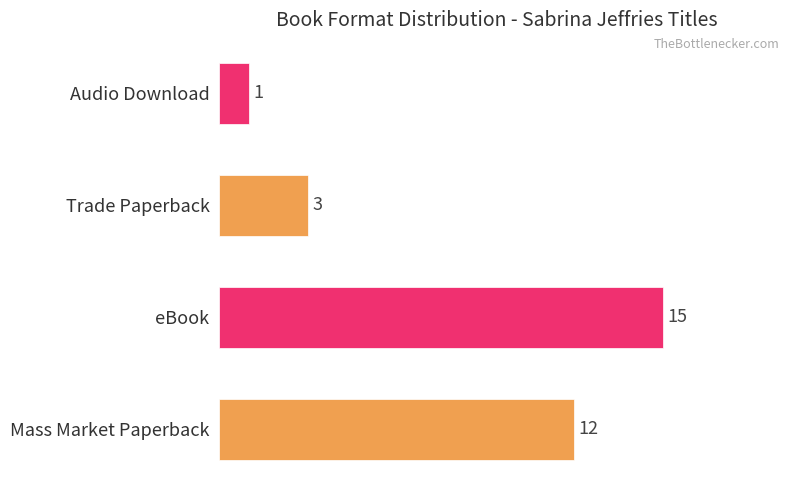

Are the bars horizontal?

Yes